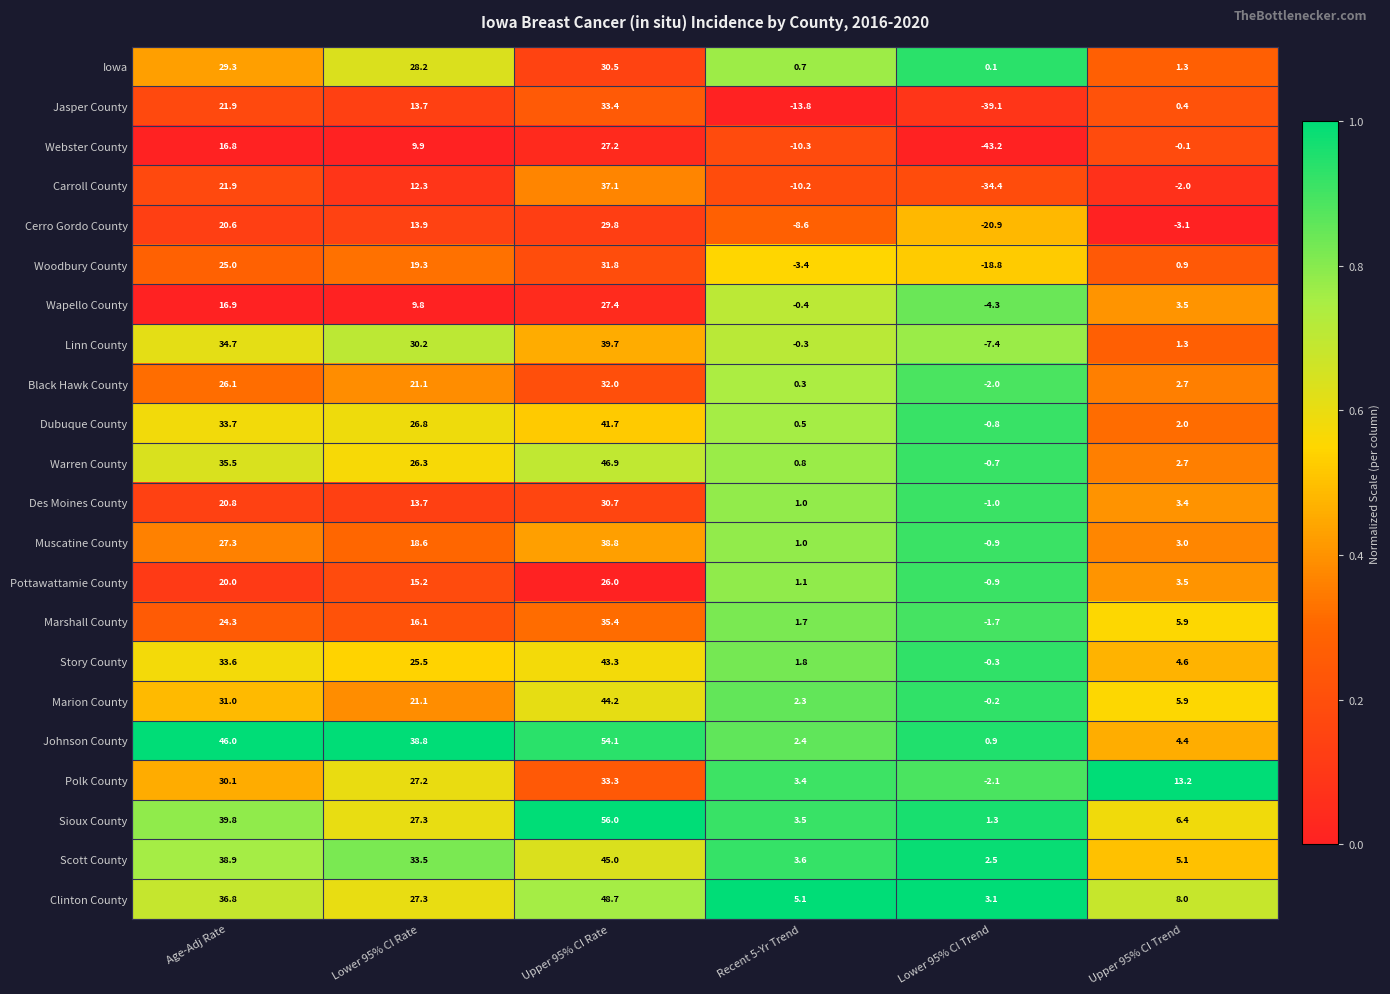

What is the difference between the maximum and second lowest values in the Iowa series?

29.8